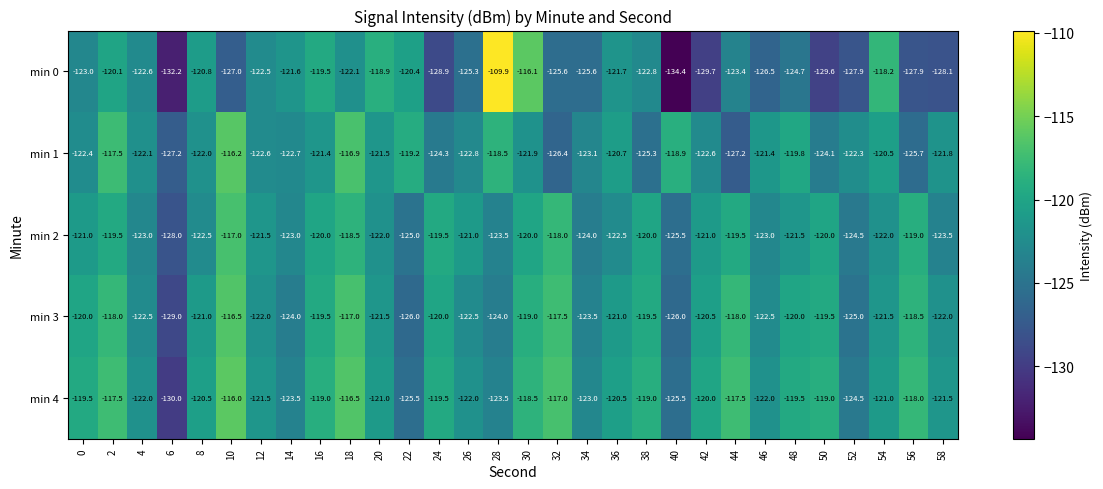

Which series has the largest total across all categories?

min 4